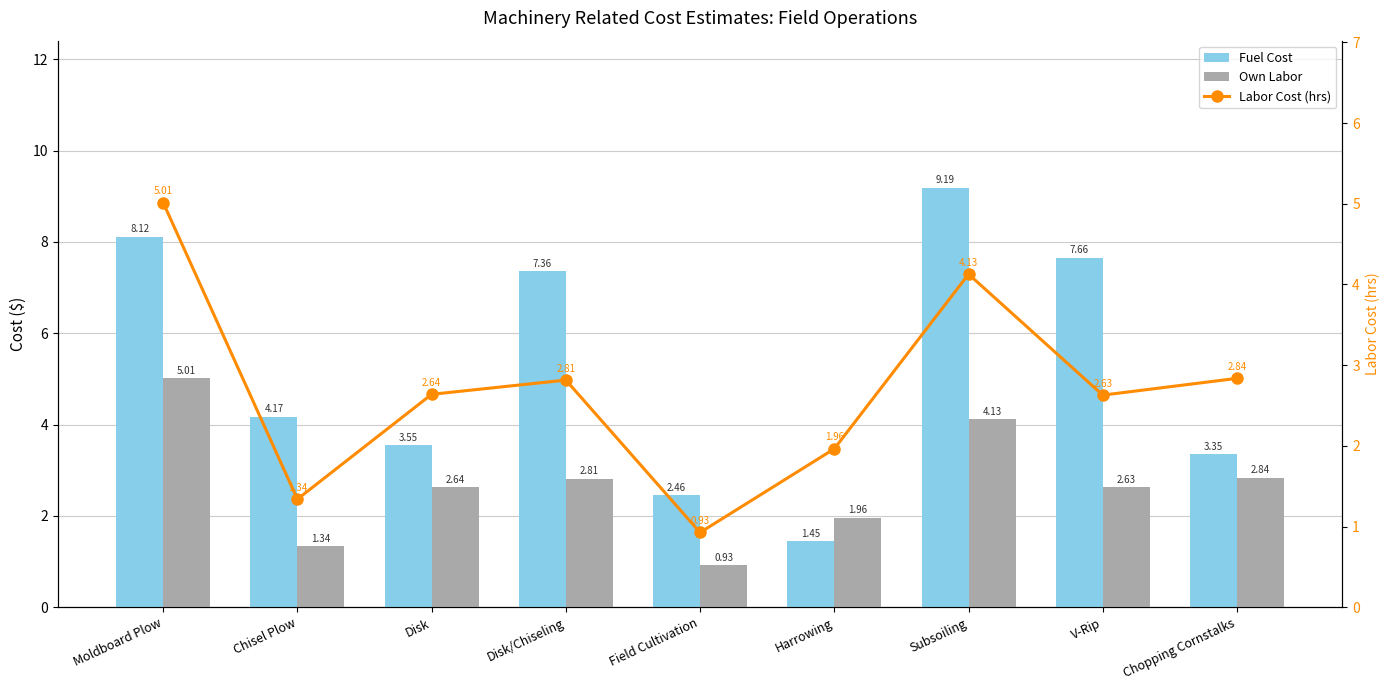

What are all the series names shown in the legend?

Fuel Cost, Own Labor, Labor Cost (hrs)